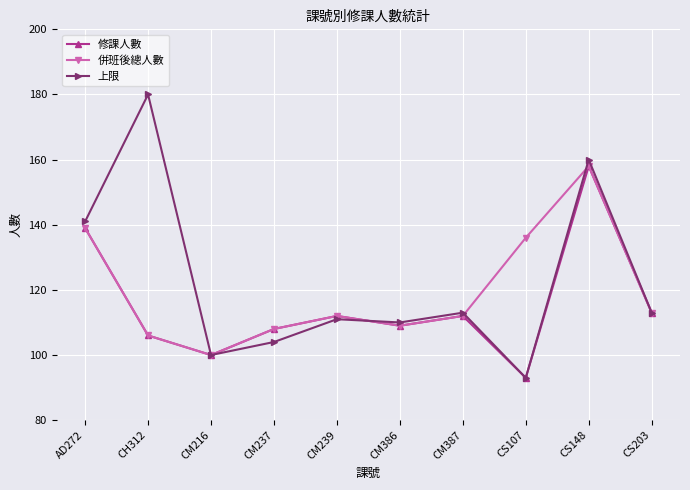

Is it true that 上限 equals 104 at CM237?

True